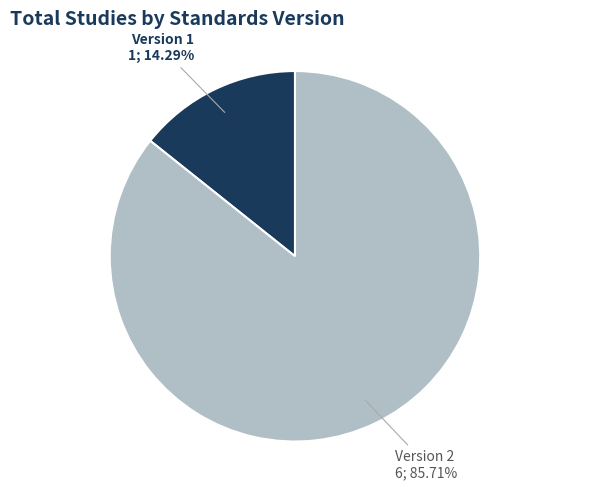

What is the largest slice in the pie chart?

Version 2